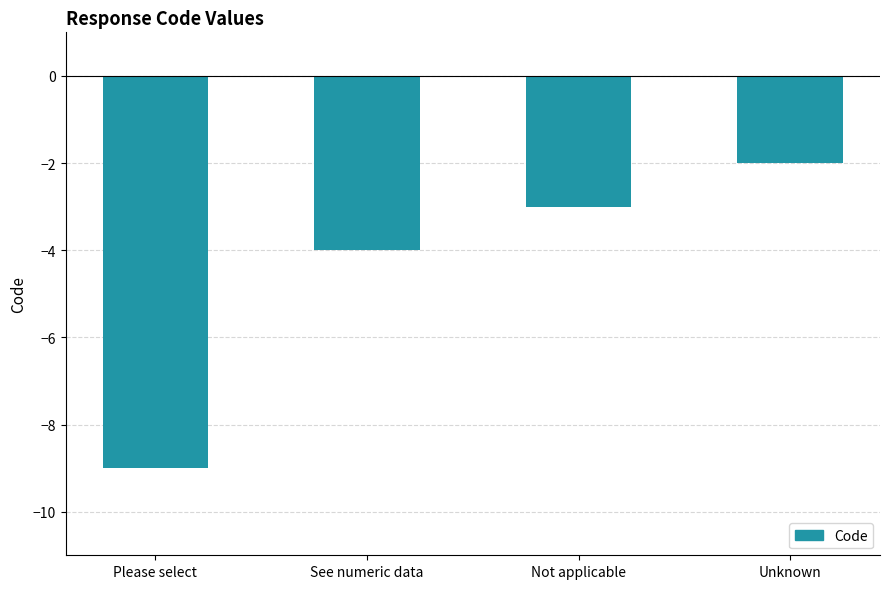

True or false: the data shows -3 at Not applicable.

True